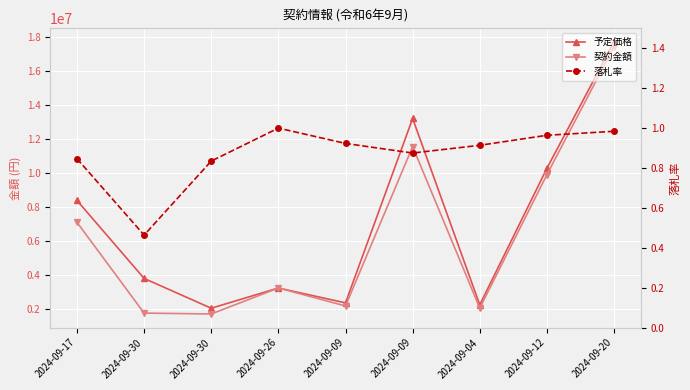

True or false: 契約金額 and 落札率 cross at least once.

False